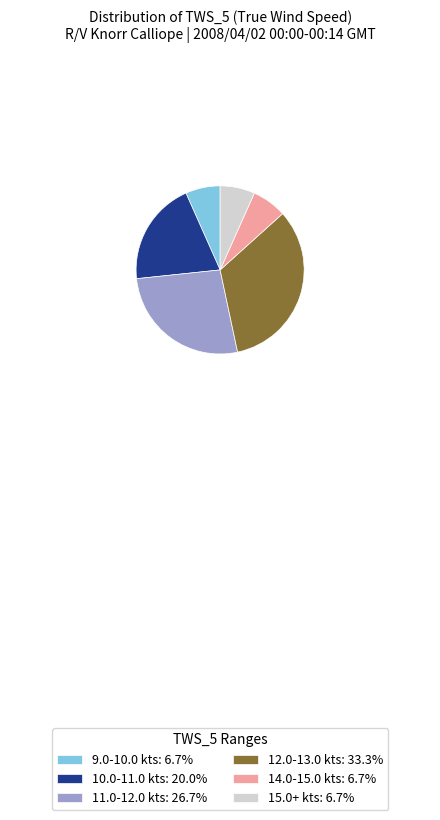

Is there a majority slice in this chart?

No